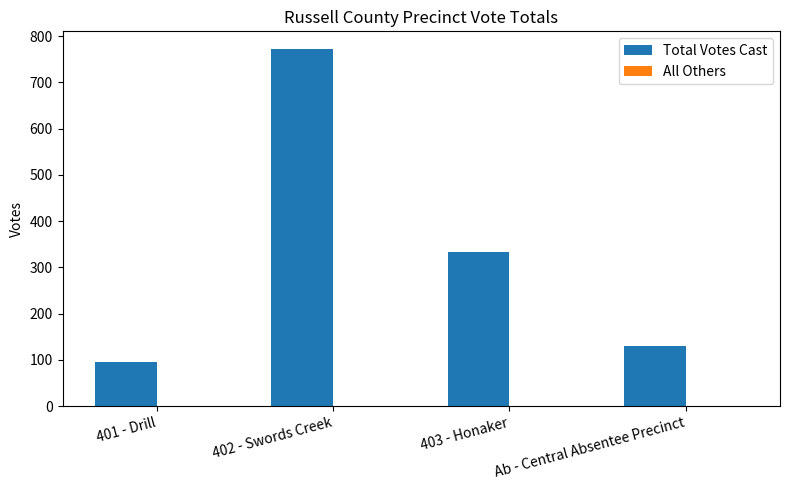

The value of Total Votes Cast at 402 - Swords Creek is 1024. True or false?

False